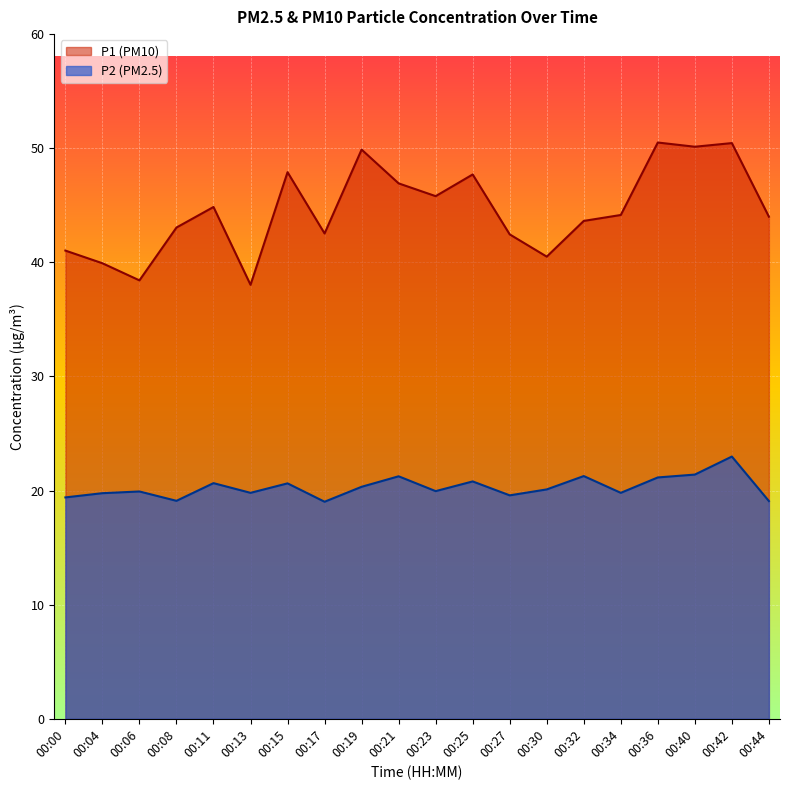

Where is P2 nearest to the value 21?

00:36